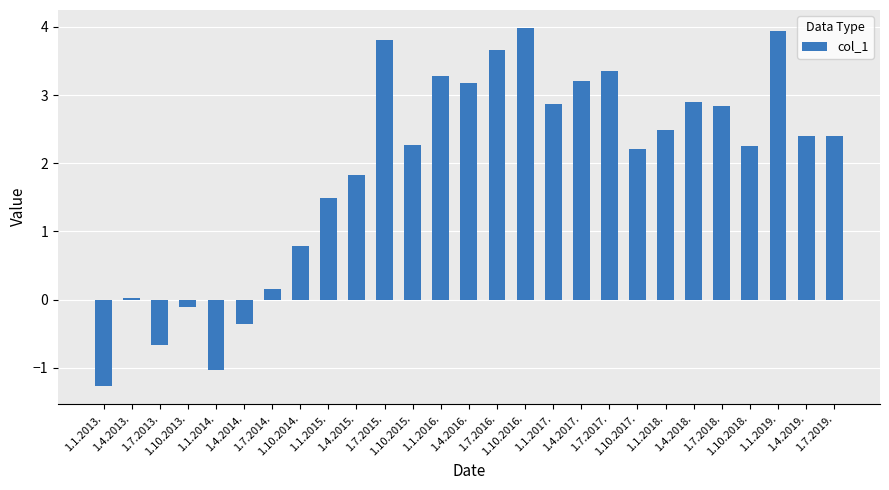

True or false: the data shows 0.9 at 1.10.2015..

False